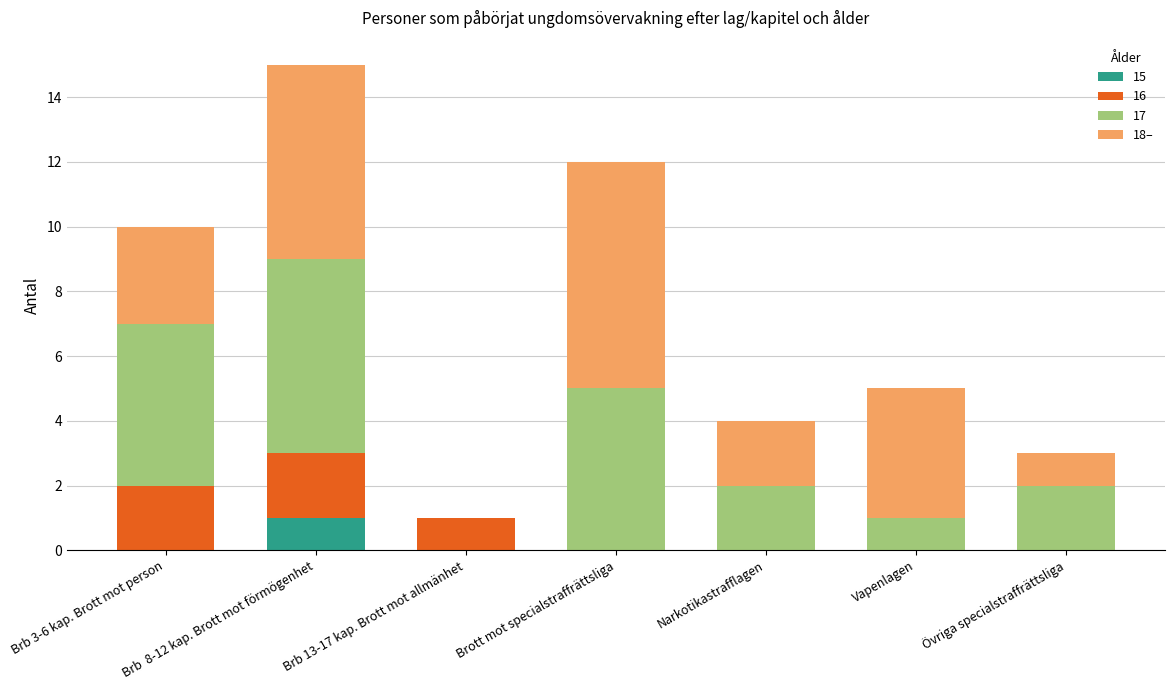

Which category has the highest value in the 15 series?

Brb  8-12 kap. Brott mot förmögenhet